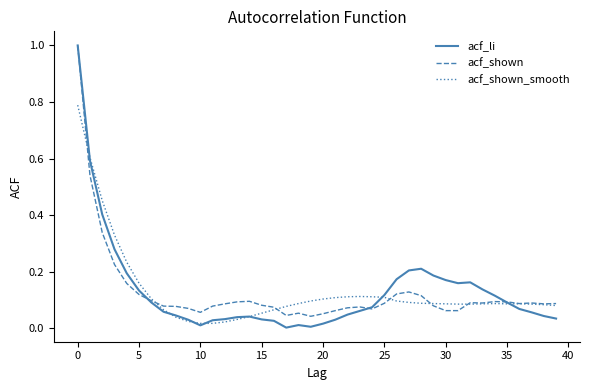

Which series has the widest spread of values?

acf_li